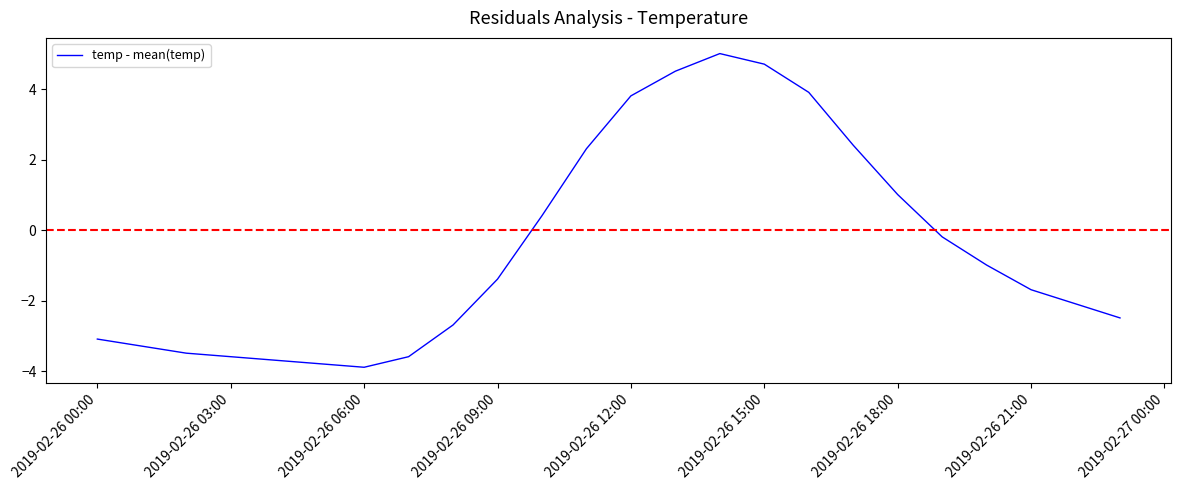

How many interior local peaks (higher than both neighbors) does the data have?

1